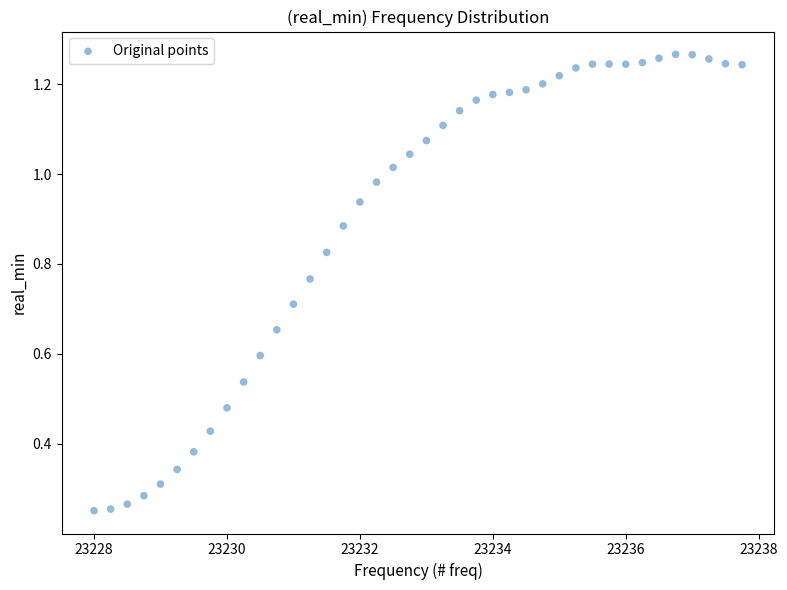

What is the range of X values (max minus min)?

9.8